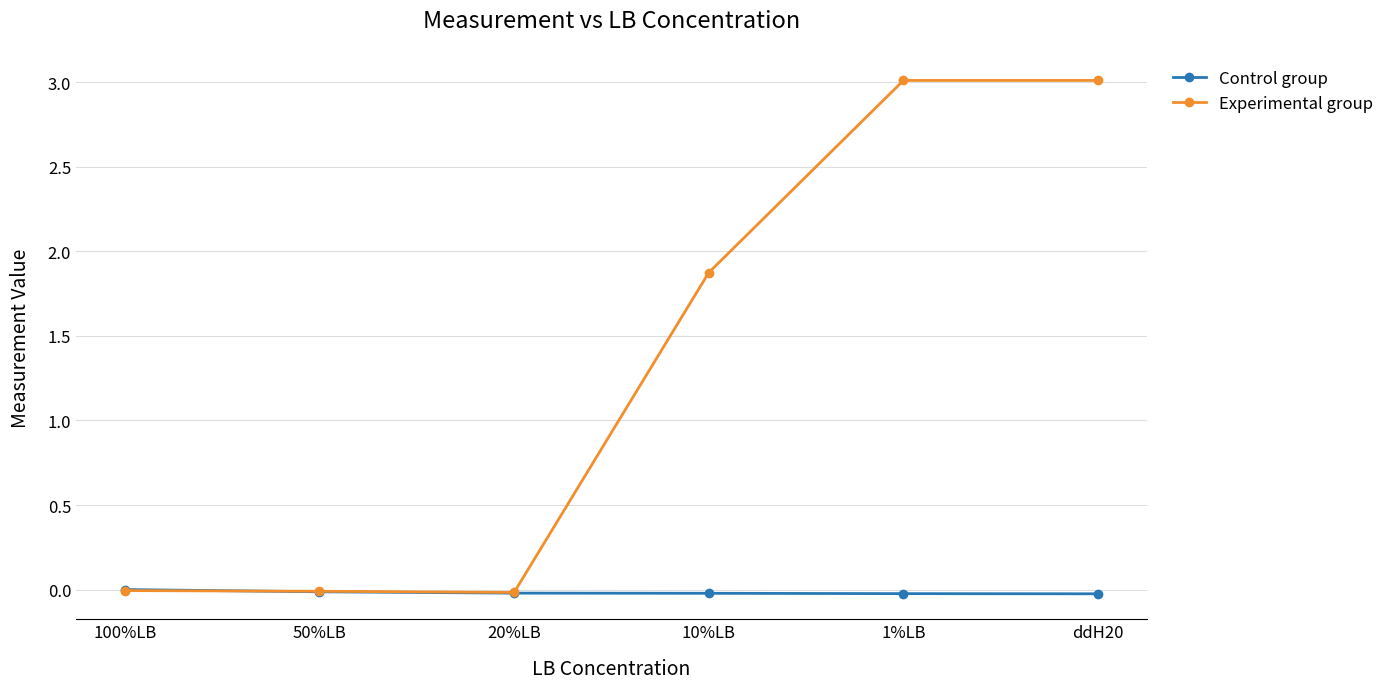

How many values in the Experimental group series are below 1?

3